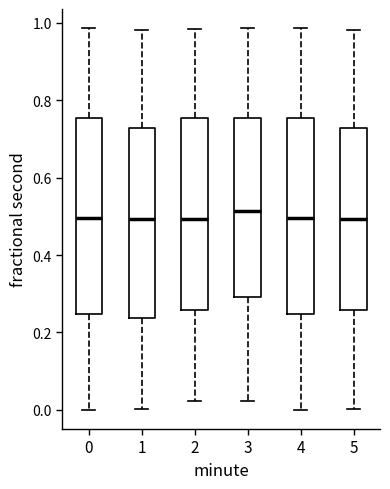

Where does the upper whisker of the box at x = 5 end on the y-axis? The values are not printed on the chart, so give them approximately, as read against the axis.

0.98